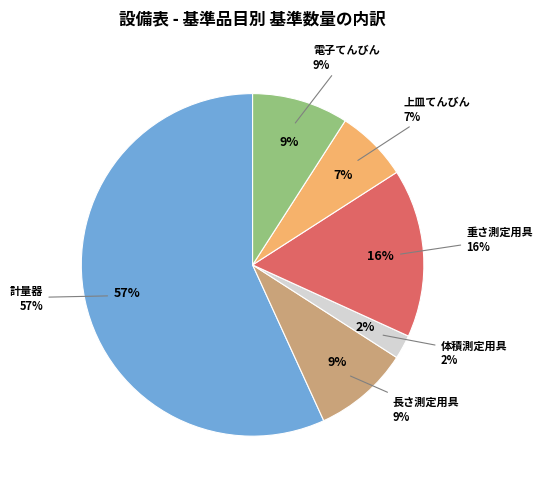

True or false: 長さ測定用具 accounts for 1% of the total.

False